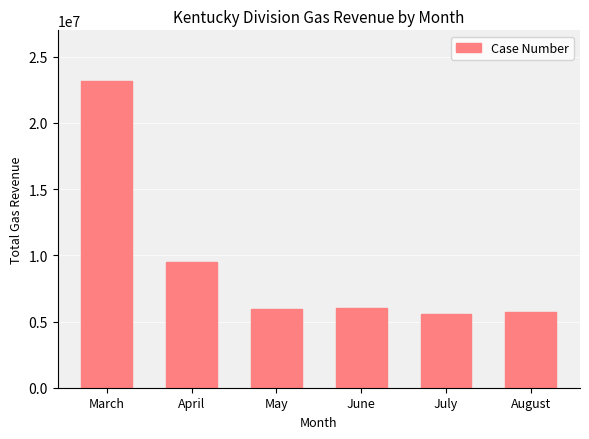

What is the value of the 1st bar from the left?

23209882.4